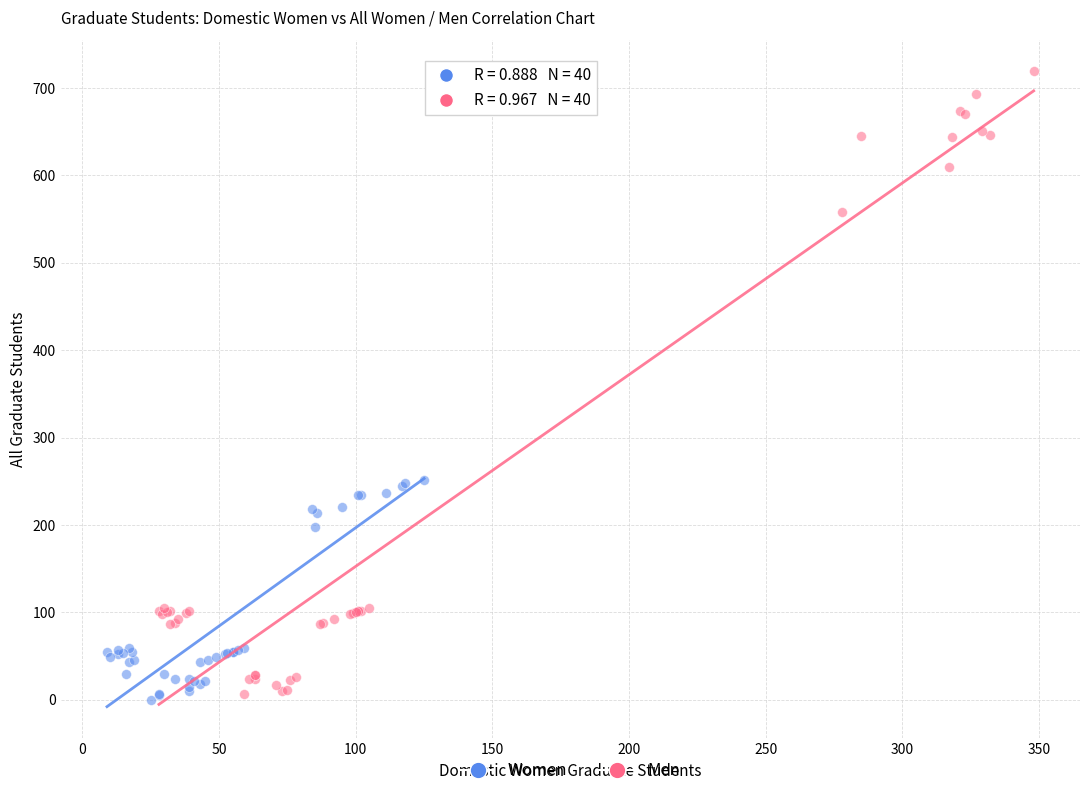

Which series has the largest Y range (max minus min)?

Men